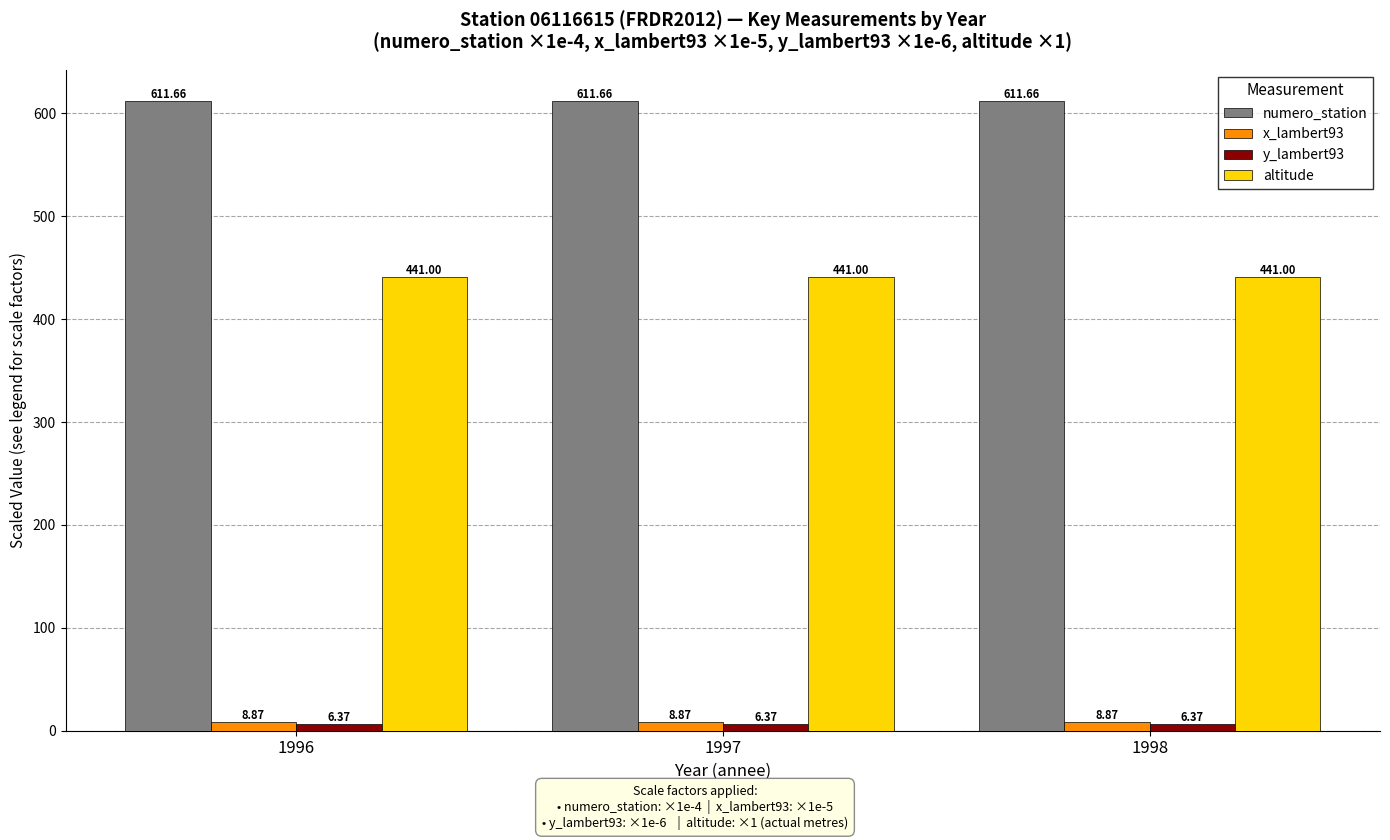

What is the total value across all series at 1997?

1067.9